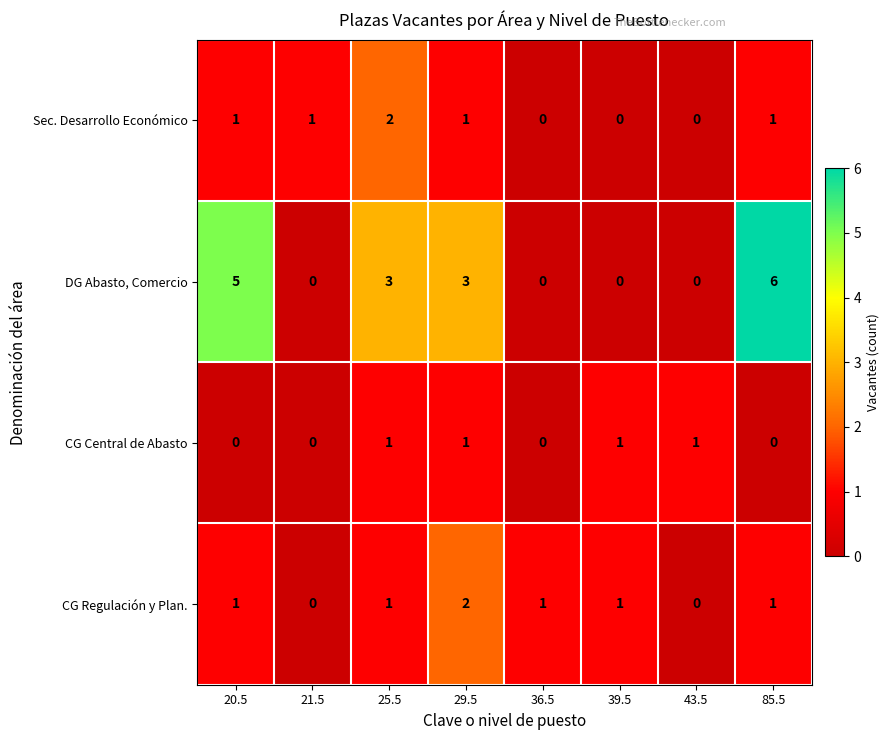

Which label corresponds to the largest value in the chart?

85.5